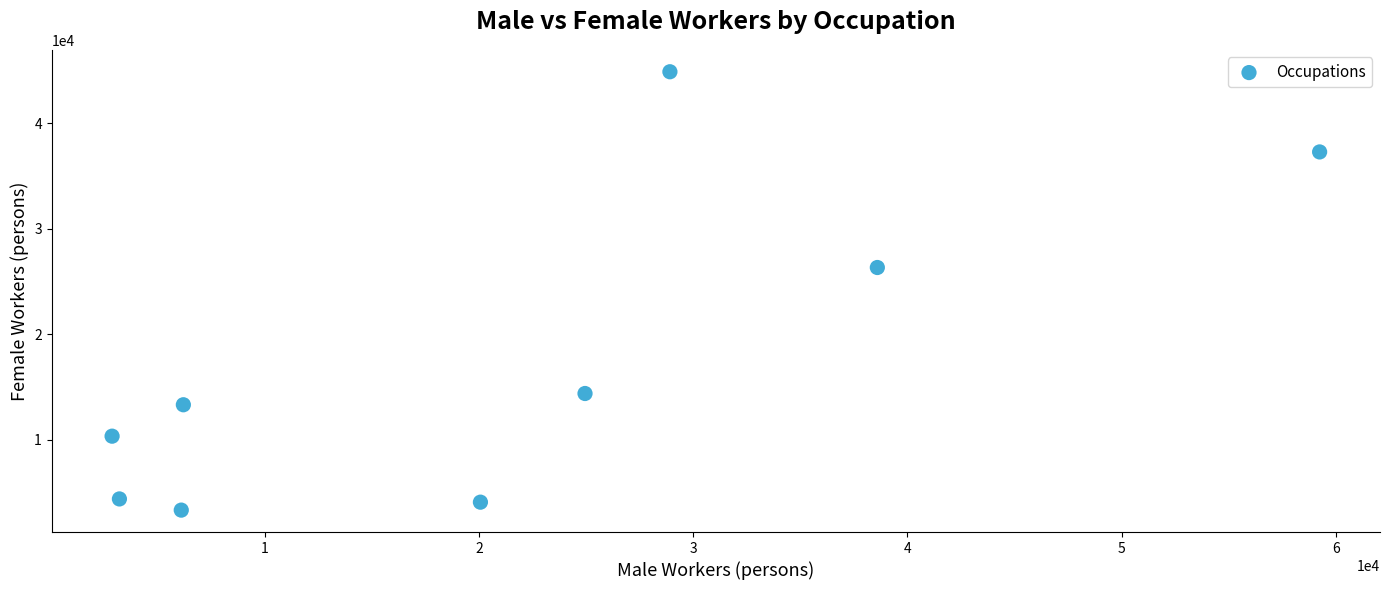

What Y value in the scatter plot is closest to 24111?

26334